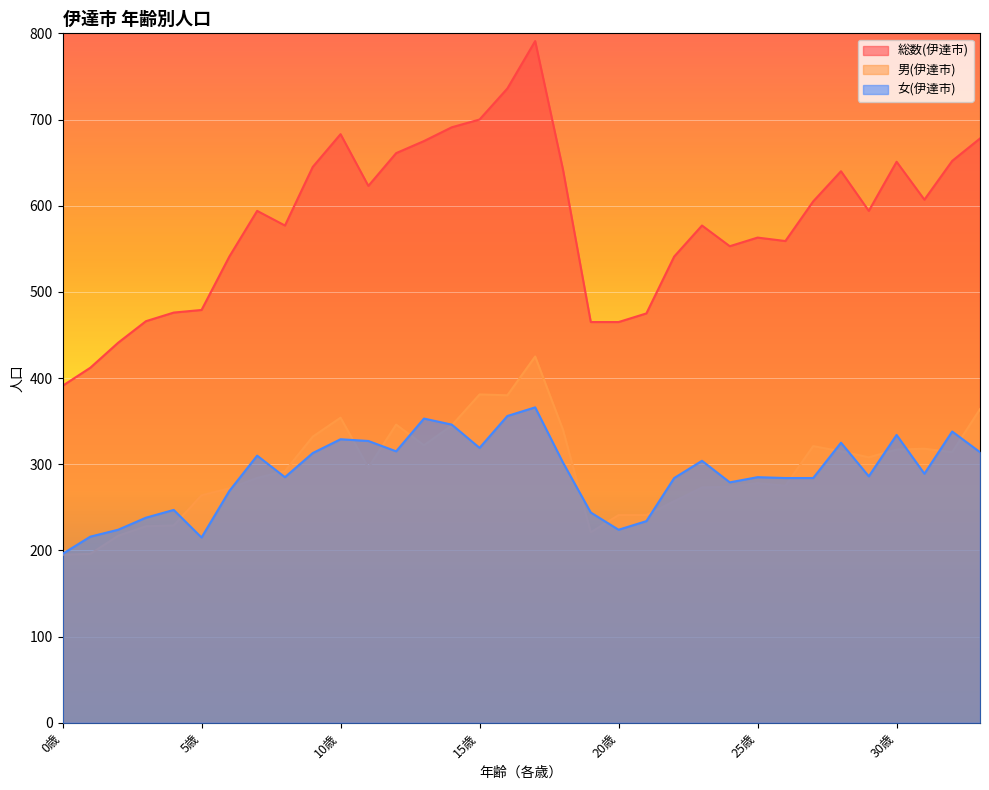

How many data points in 男(伊達市) are less than 296?

17